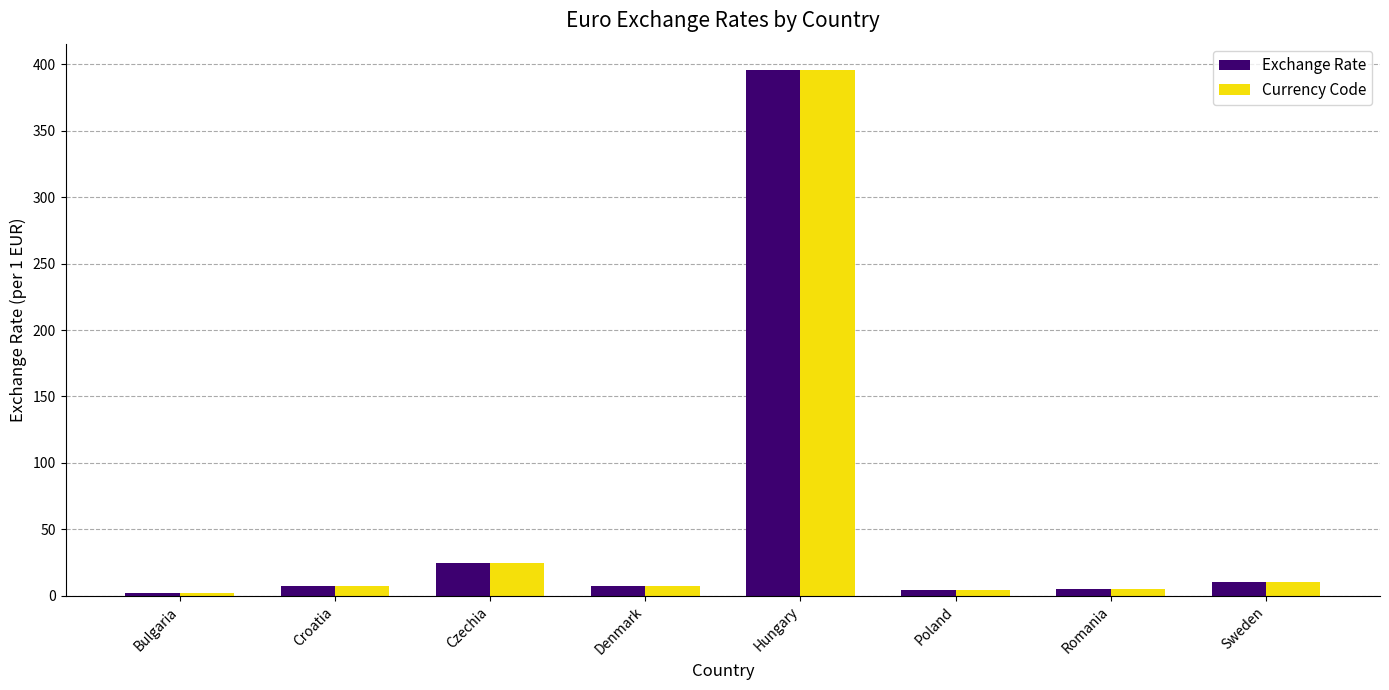

What is the value of the Currency Code bar at the 5th from the left?

395.7